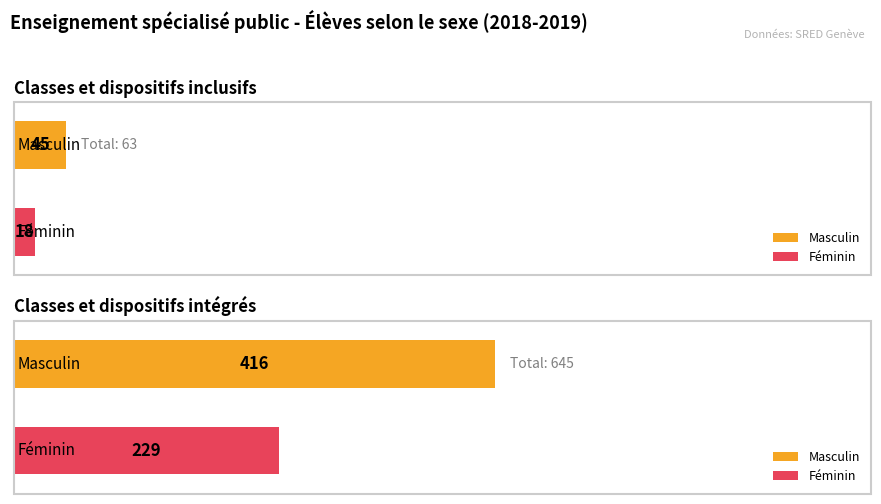

What is the difference between the highest and lowest values at Classes et dispositifs inclusifs?

27